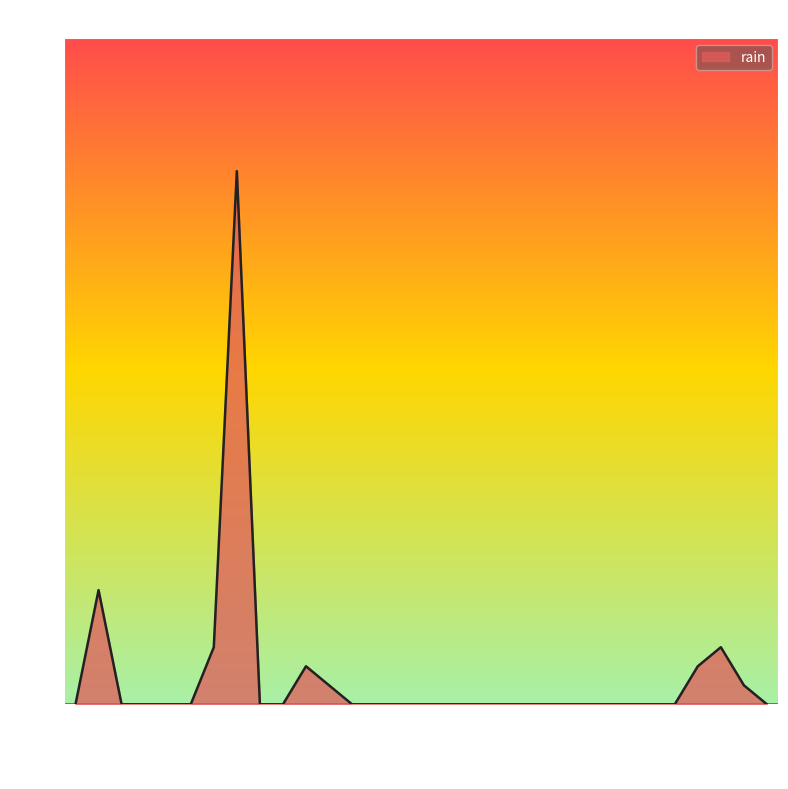

What is the difference between the maximum and minimum values?

5.6